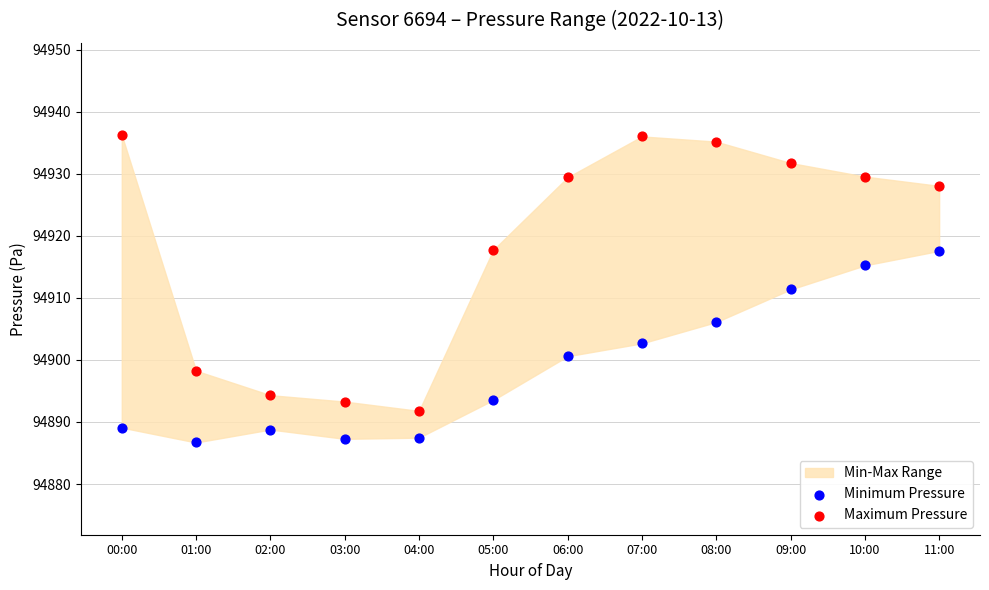

Which series contains the highest Y value?

Maximum Pressure